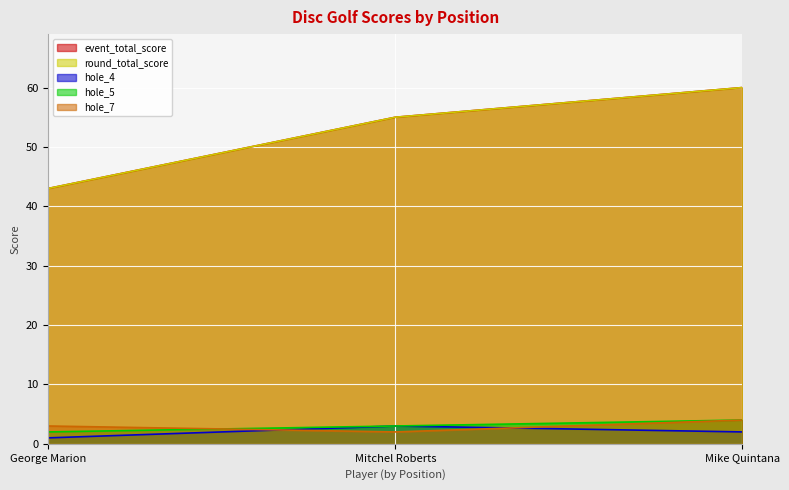

List the labels in order of hole_7 value, largest first.

Mike Quintana, George Marion, Mitchel Roberts